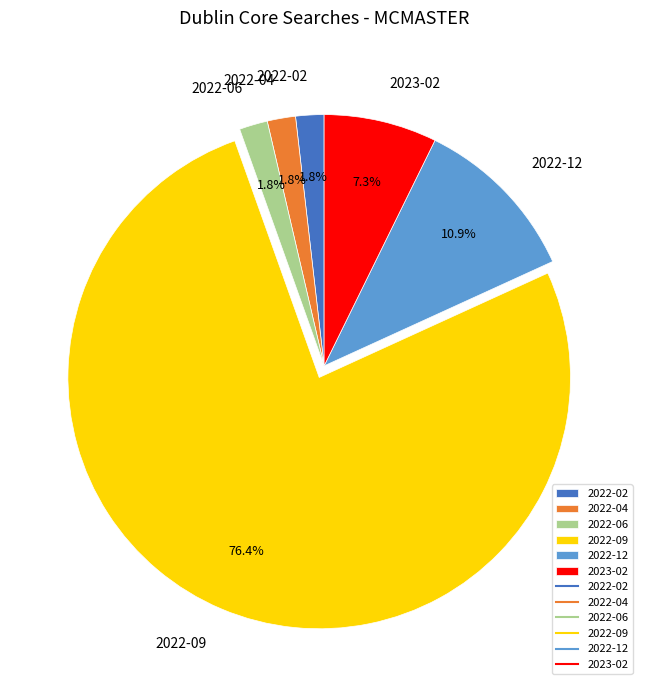

Does 2022-04 account for over 50% of the chart?

No